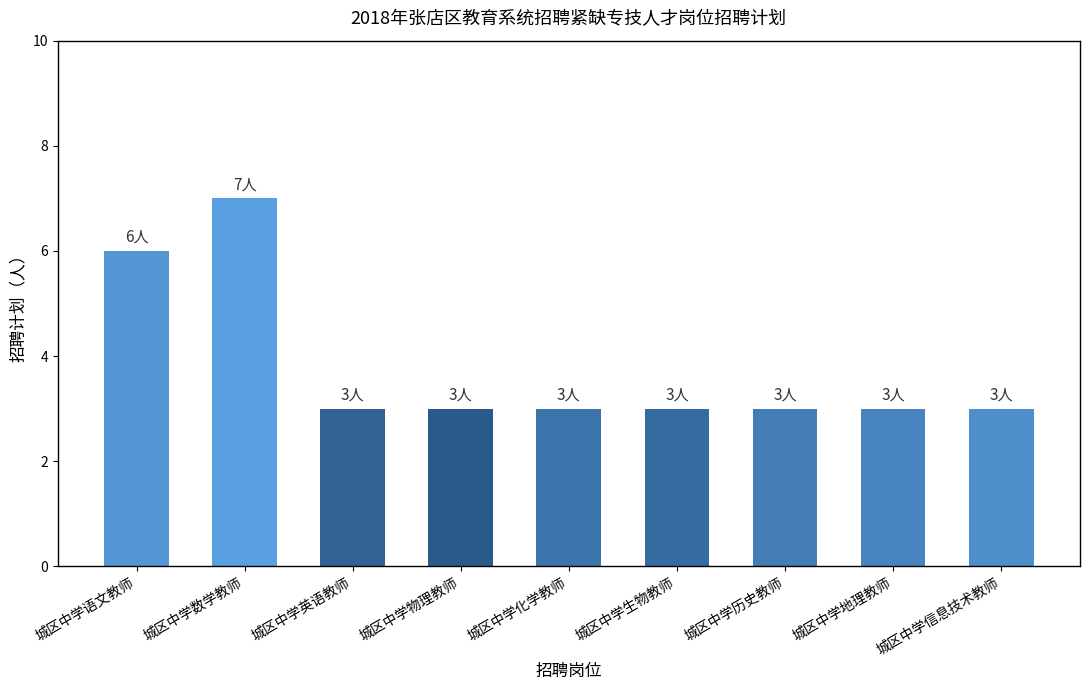

How many series are shown in this chart?

1